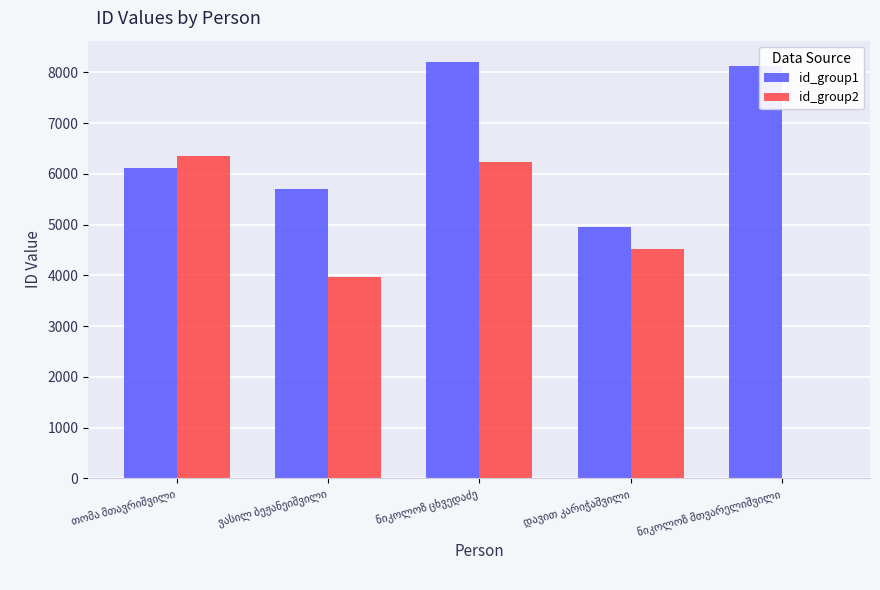

Which series has the largest total across all categories?

id_group1